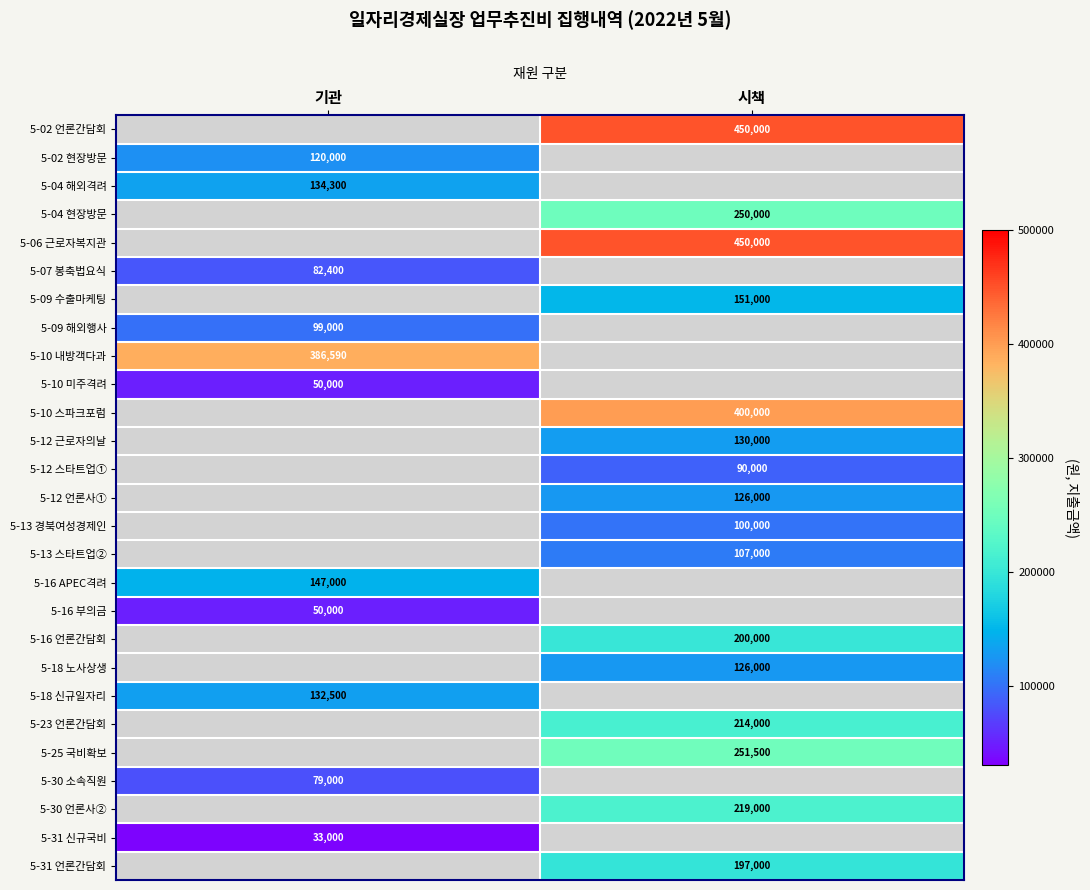

The 5-13 스타트업② series shows 107000 at 시책. True or false?

True